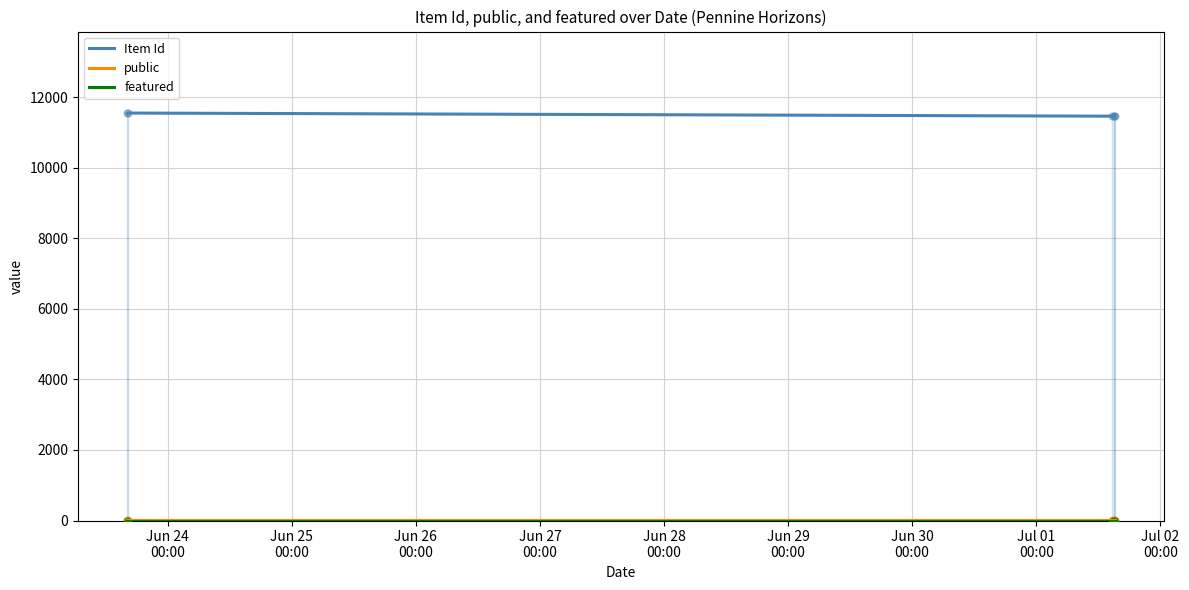

At how many categories does at least one series exceed 357?

6